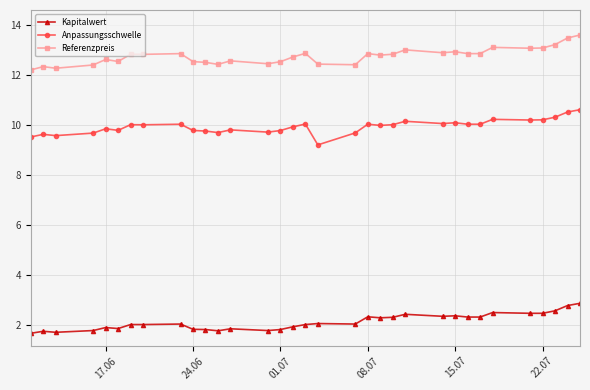

Which series has the largest total across all categories?

Referenzpreis